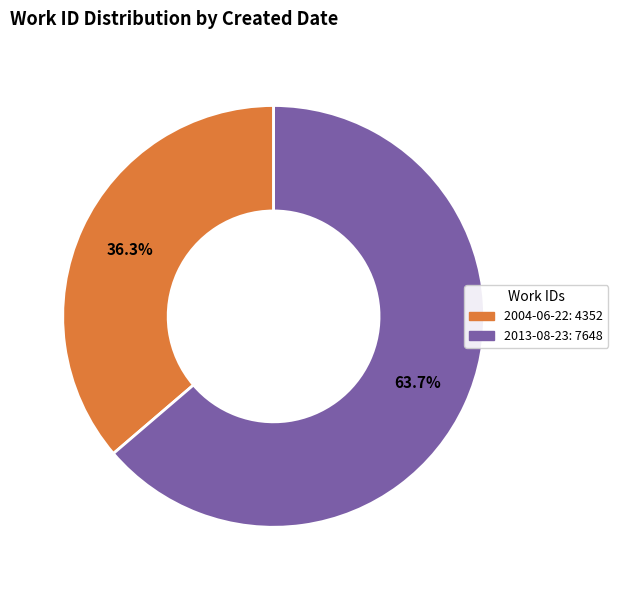

Is the sum of 2013-08-23 and 2004-06-22 greater than half?

Yes